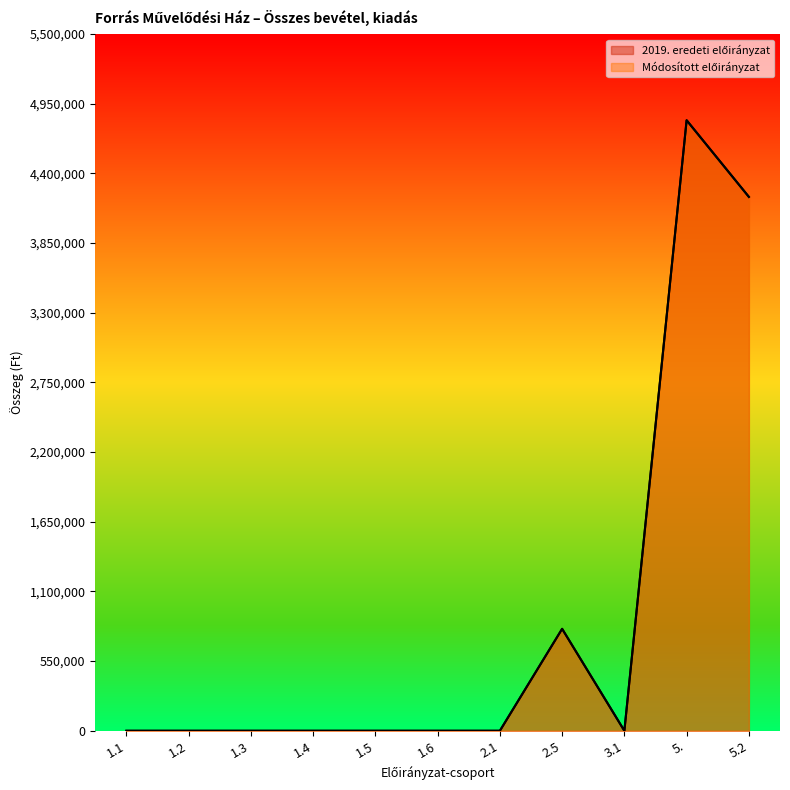

True or false: 2019. eredeti előirányzat and Módosított előirányzat cross at least once.

False